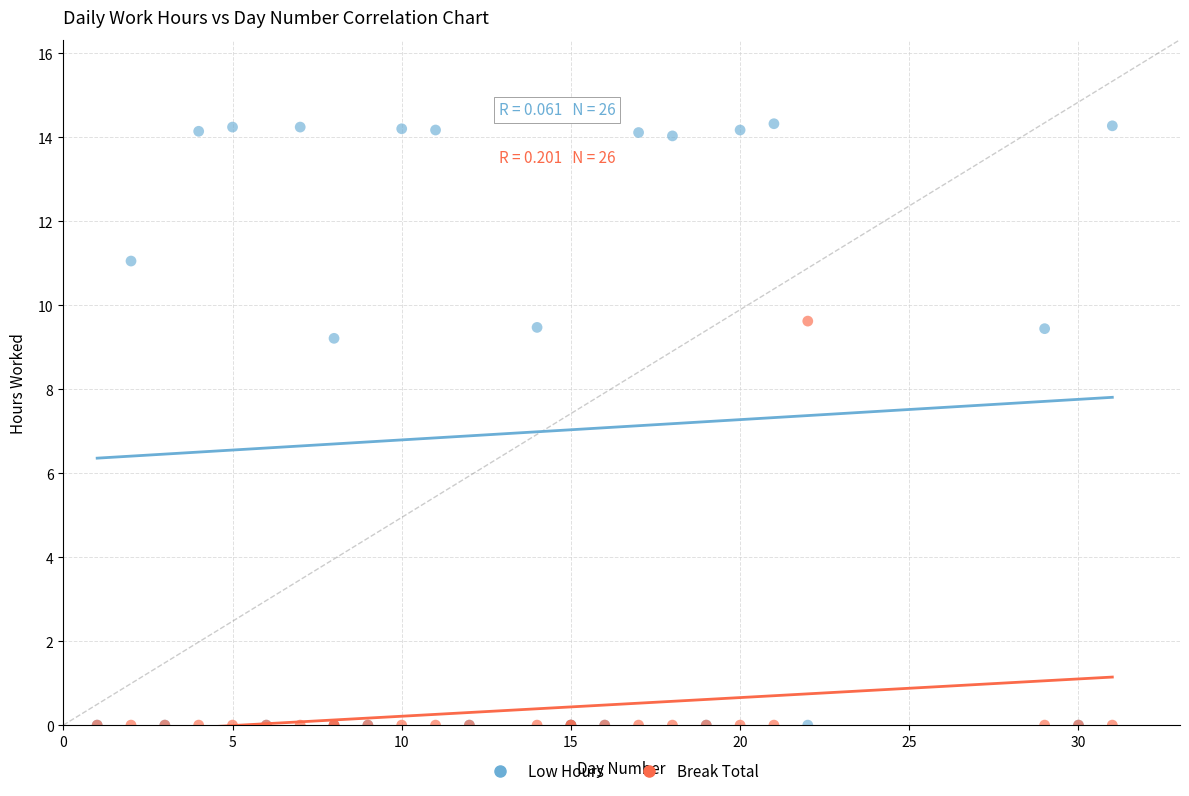

Across all series, what Y value is closest to 7?

9.2